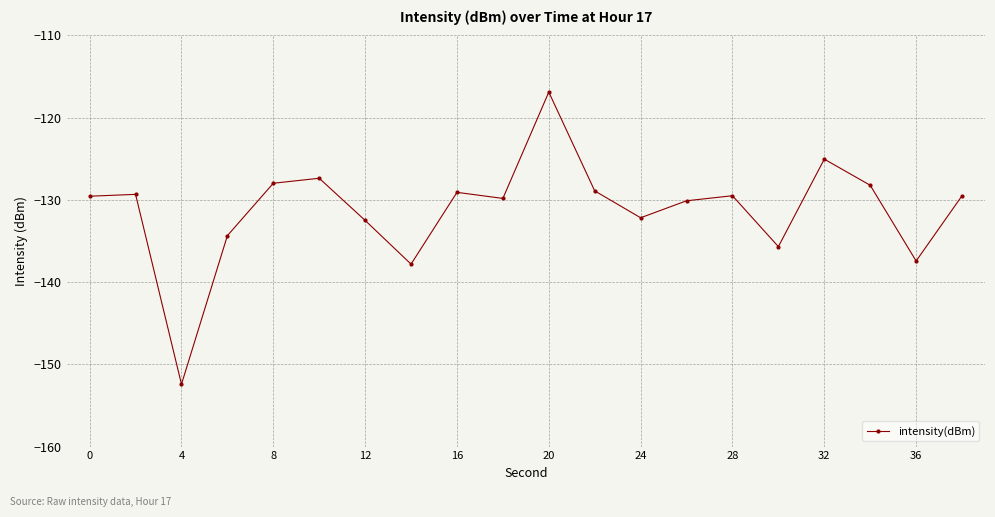

What is the maximum value shown in the chart?

-116.9